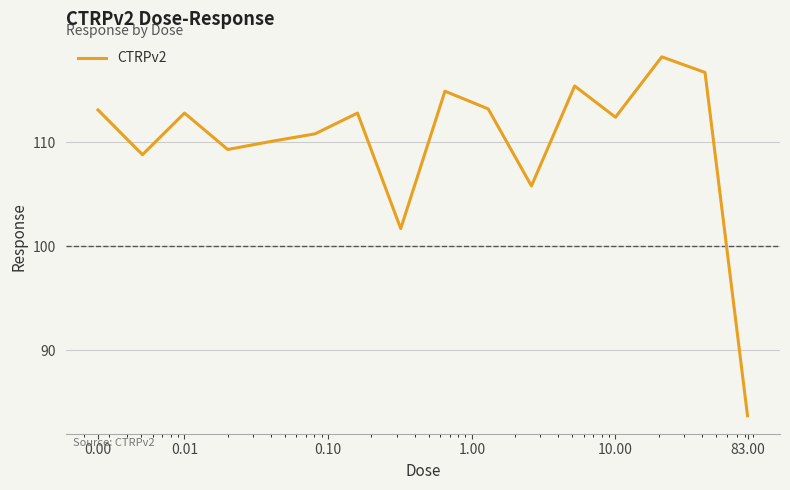

Does the chart have visible grid lines?

Yes